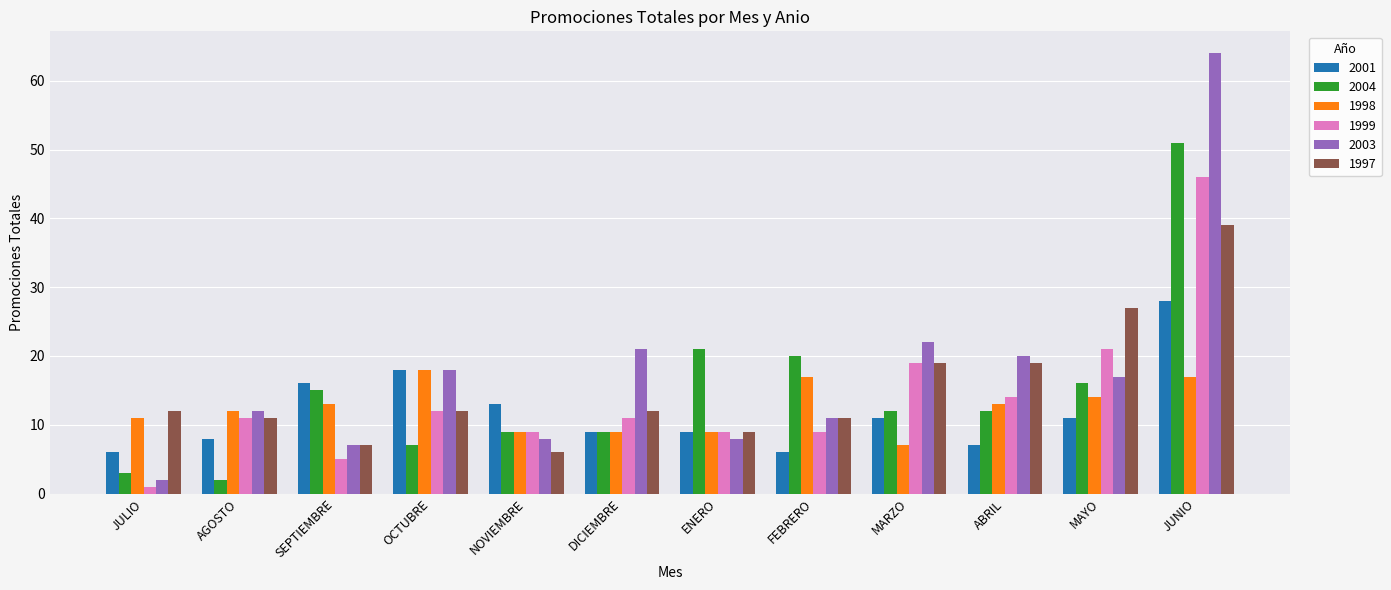

What is the difference between the highest and lowest values at JUNIO?

47